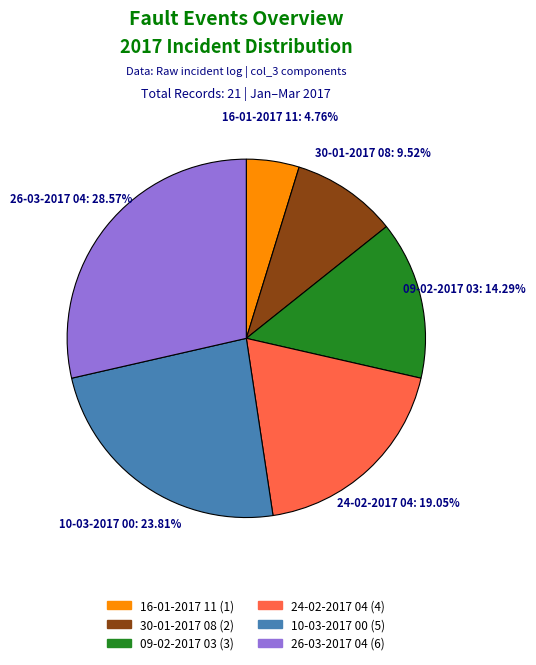

What percentage is the 09-02-2017 03 slice, to the nearest percent?

14%